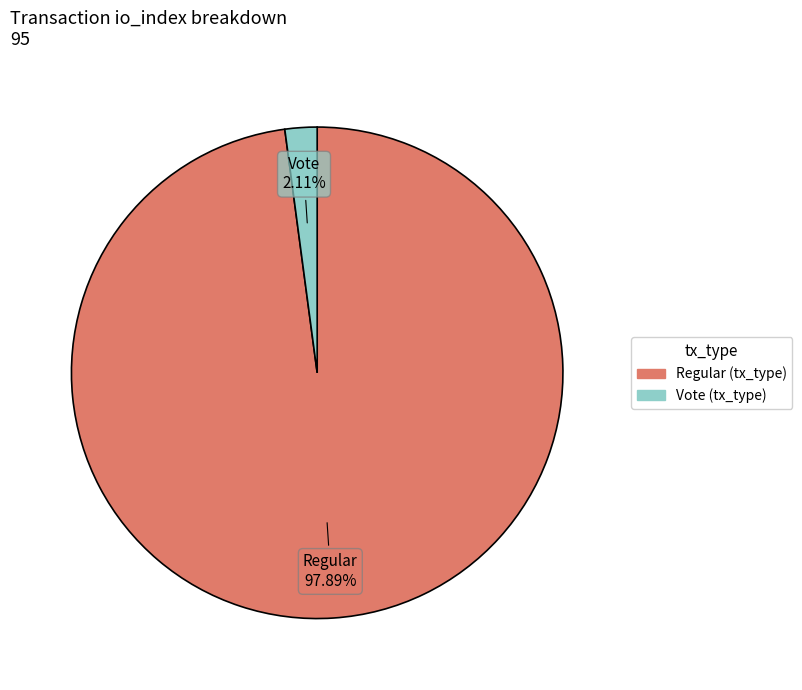

Is there any slice that represents more than half of the pie?

Yes